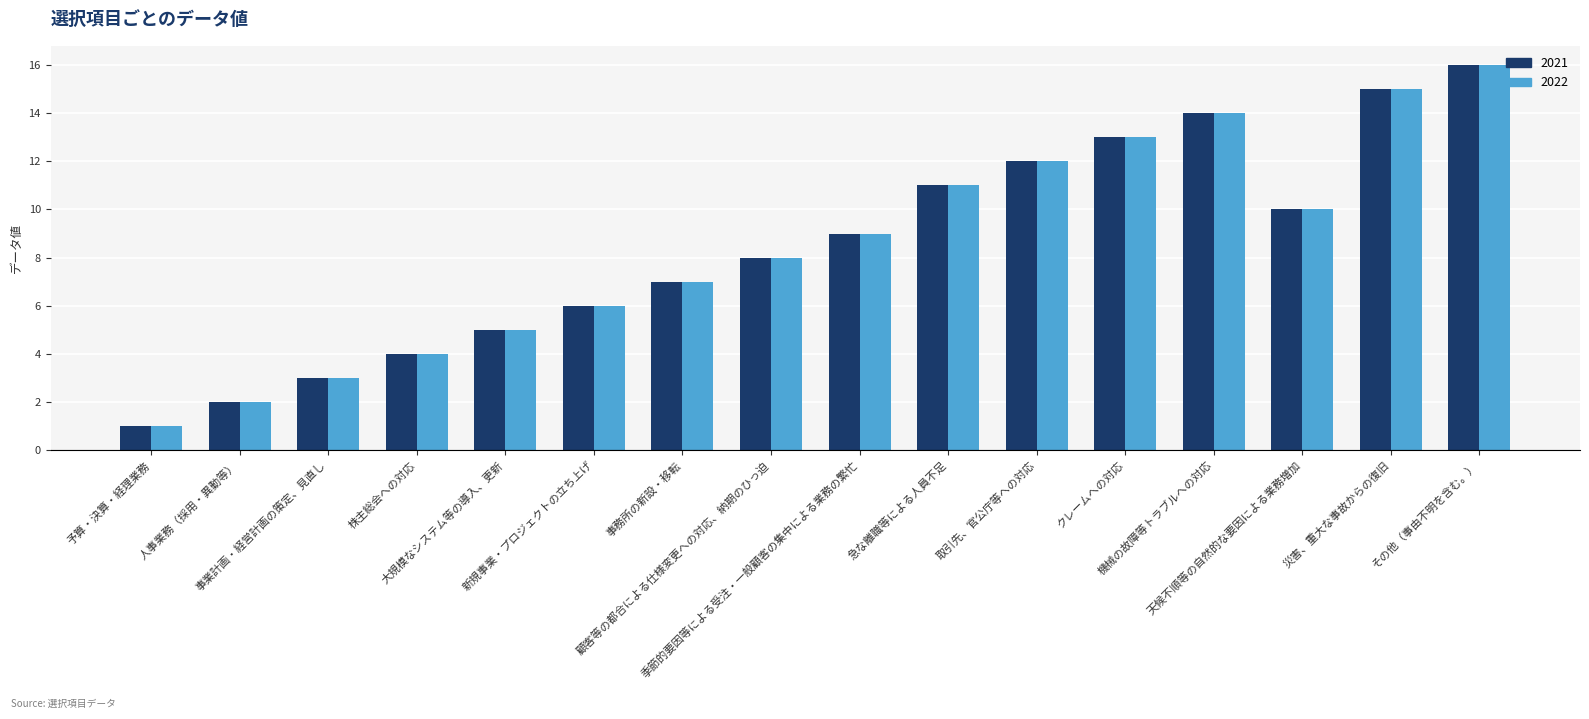

What position from the right is その他（事由不明を含む。）?

1